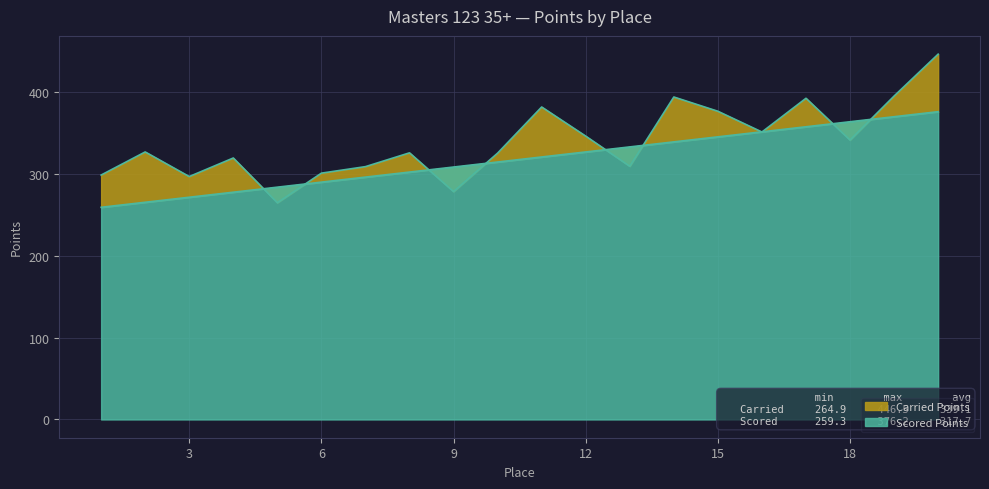

Is it true that Carried Points equals 124.1 at 16?

False